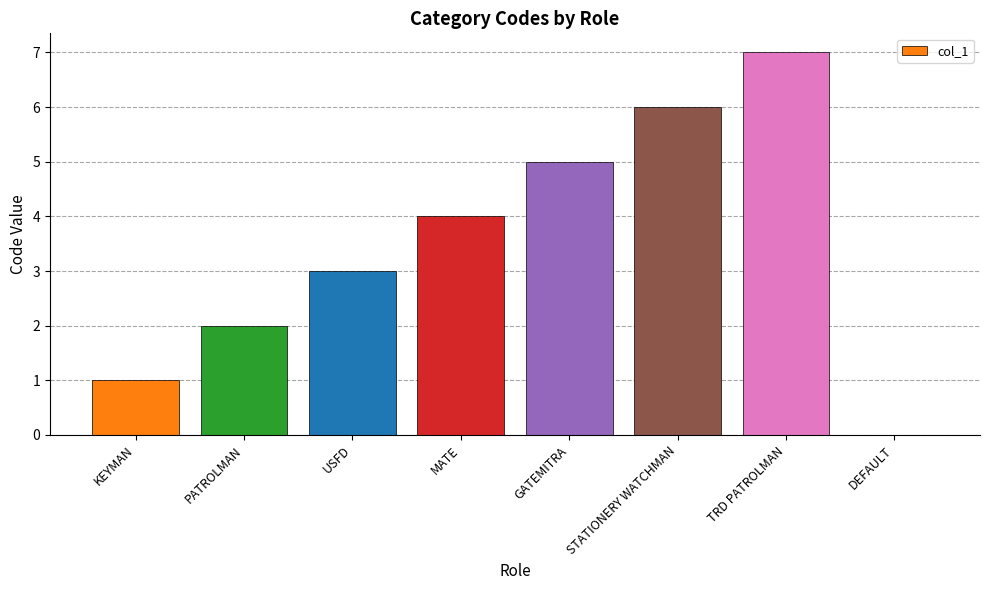

What value does the data have at STATIONERY WATCHMAN?

6